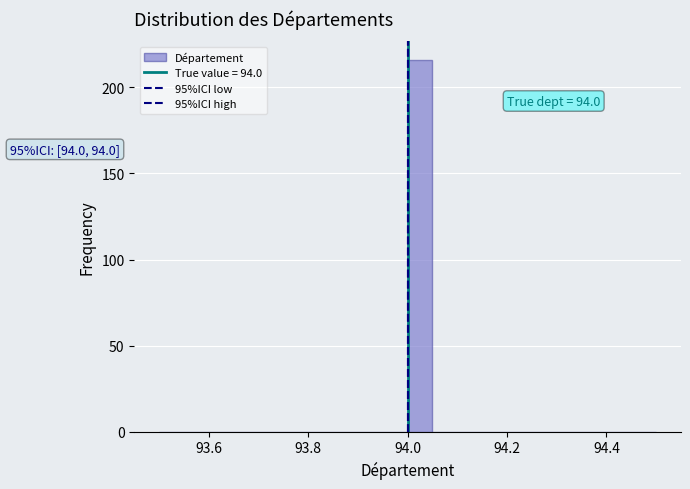

Read against the x-axis, roughly where is the centre of the tallest bar?

94.02